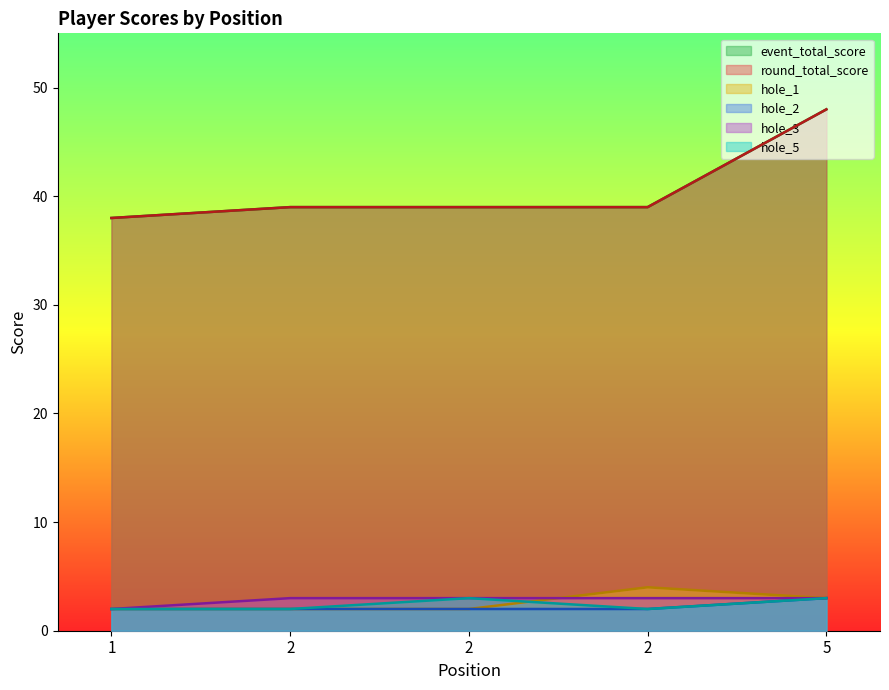

What is the sum of all hole_1 values?

13